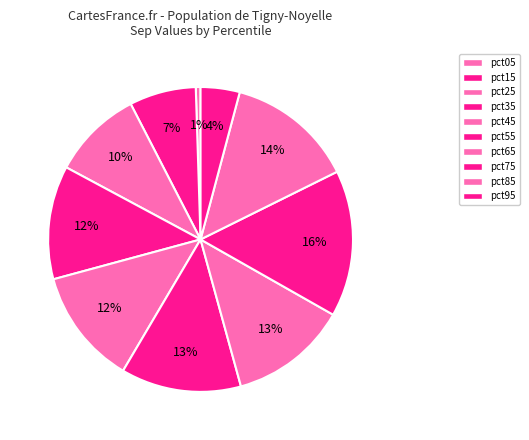

What percentage is NOT represented by pct75?

84.5%